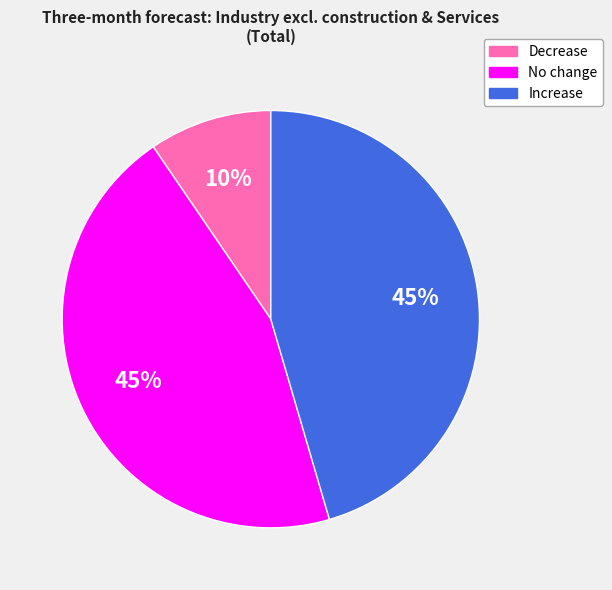

Which slice is the smallest?

Decrease